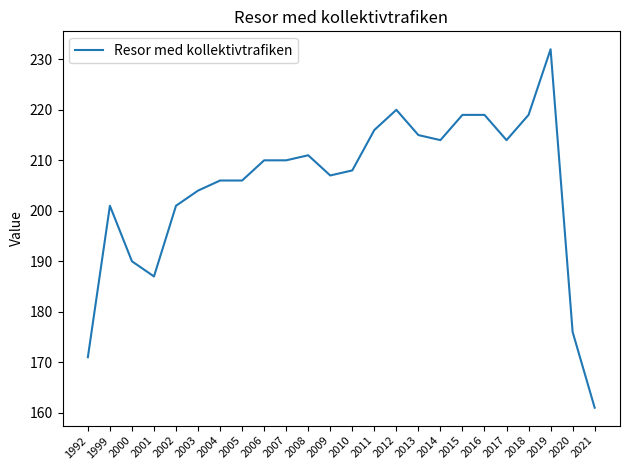

What is the difference between the values at 2019 and 2009?

25